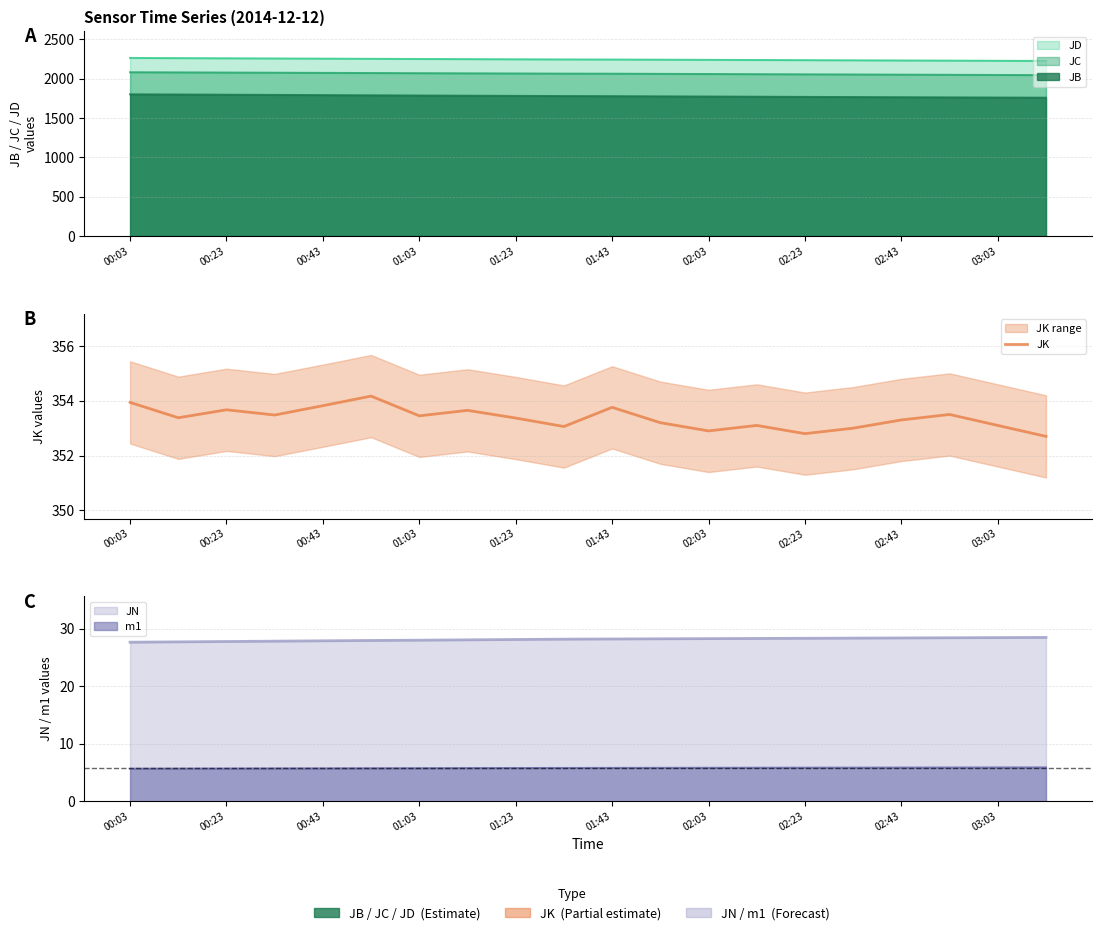

What is the difference between the second highest and minimum values?

1.2